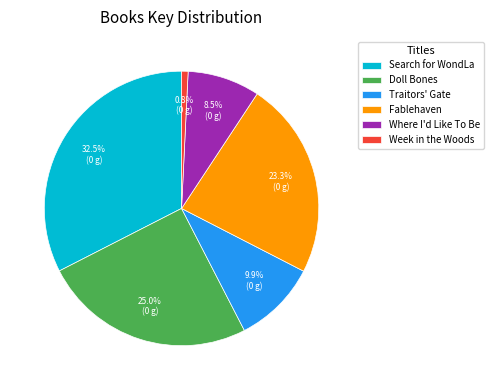

Is the sum of Doll Bones and Fablehaven greater than half?

No